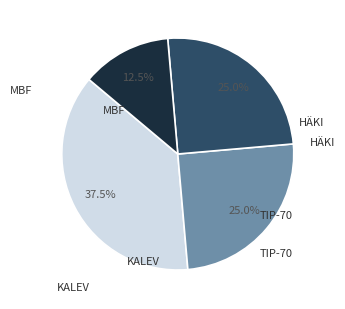

Does any single category account for the majority?

No